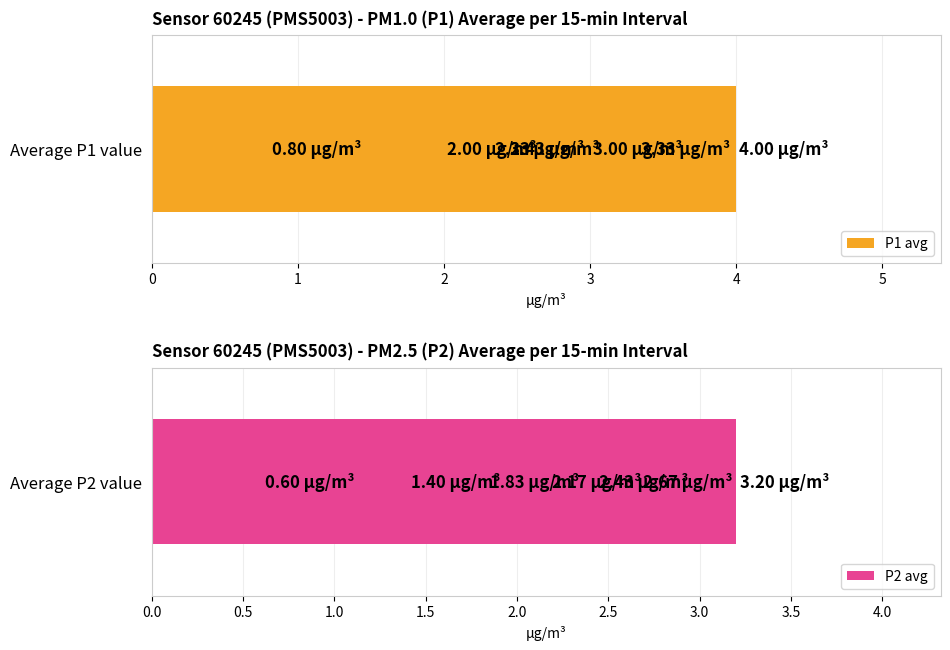

What are all the series names shown in the legend?

P1 avg, P2 avg